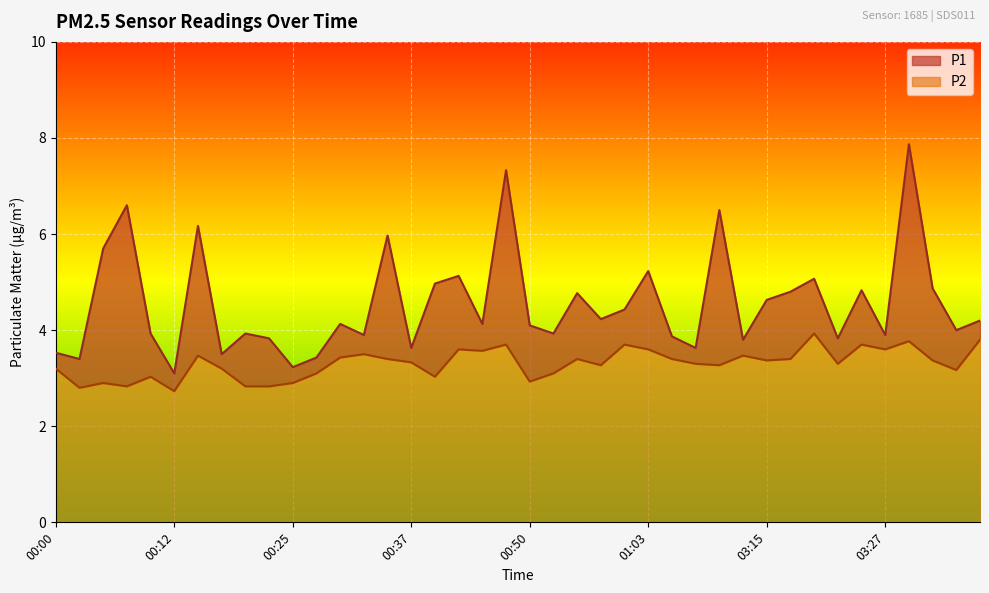

The value of P2 at 03:15 is 5.0. True or false?

False